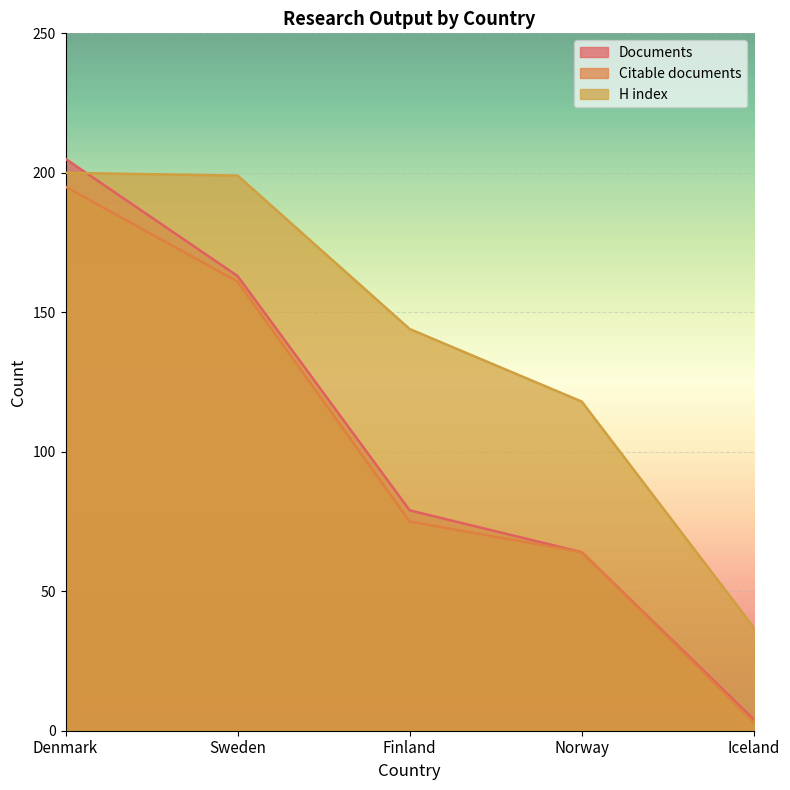

Rank the series at Norway from highest to lowest value.

H index, Documents, Citable documents